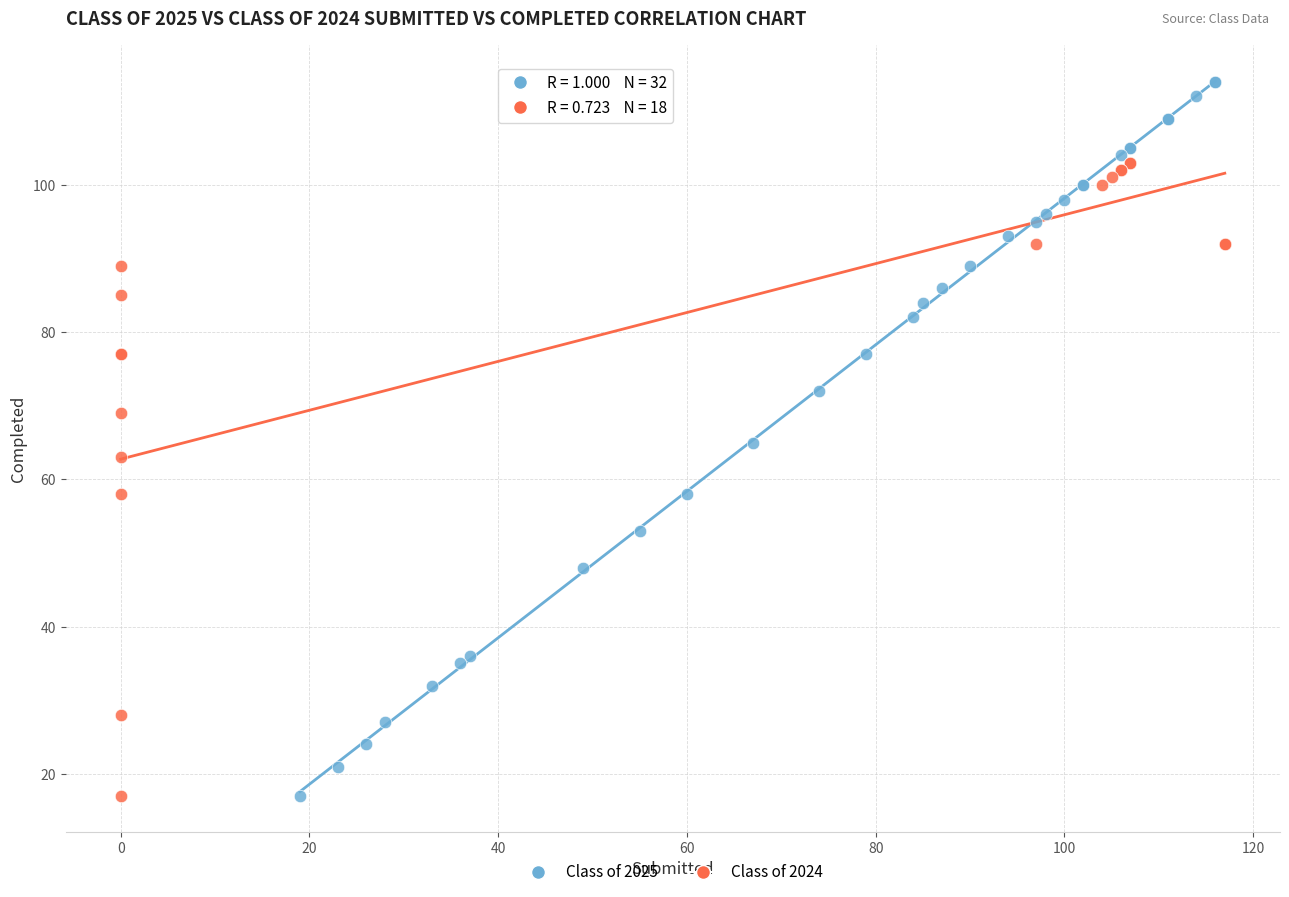

Which series contains the highest Y value?

Class of 2025